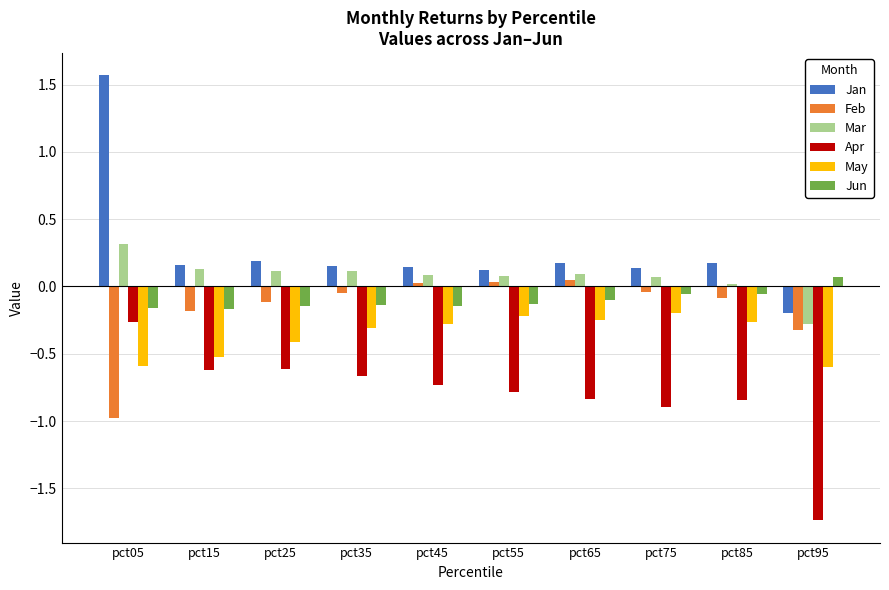

Count the number of data series in this chart.

6